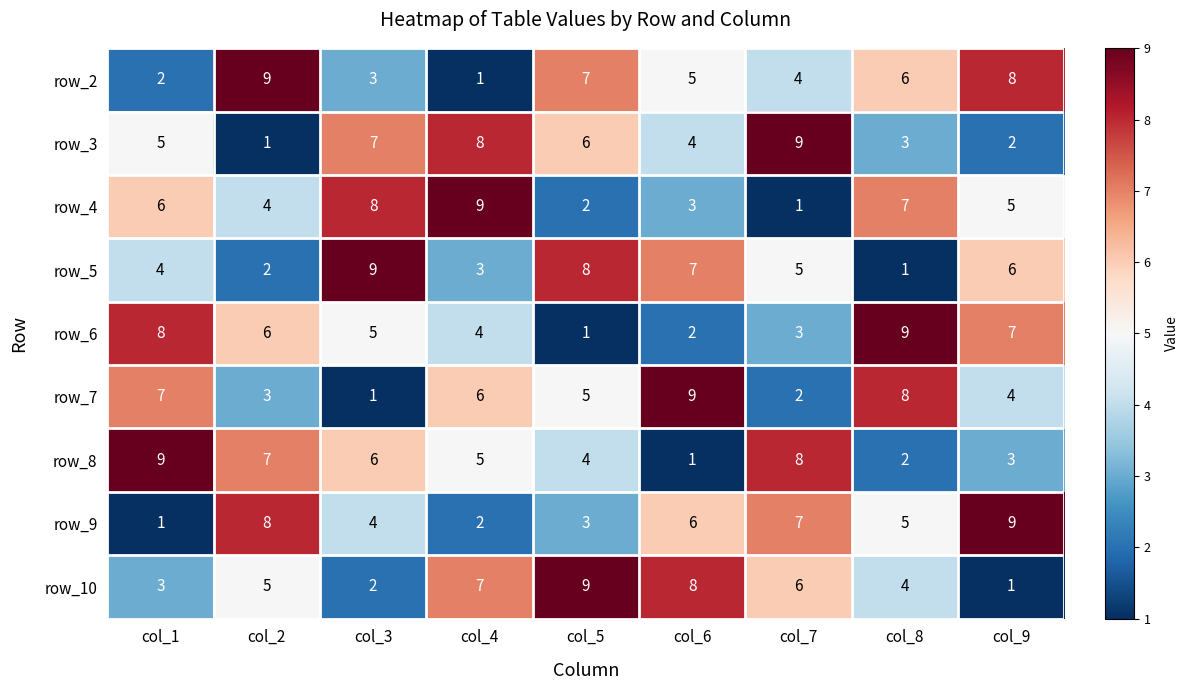

How many distinct data groups are displayed?

9